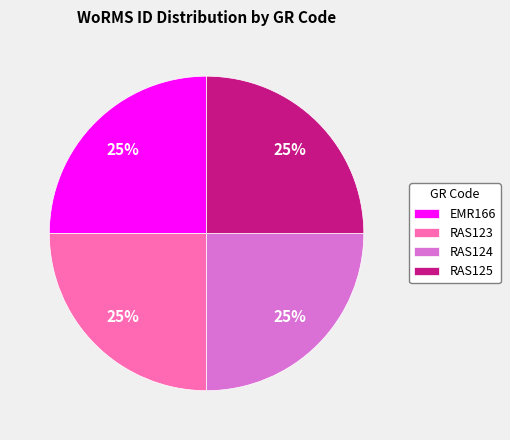

To the nearest percent, what portion does EMR166 represent?

25%